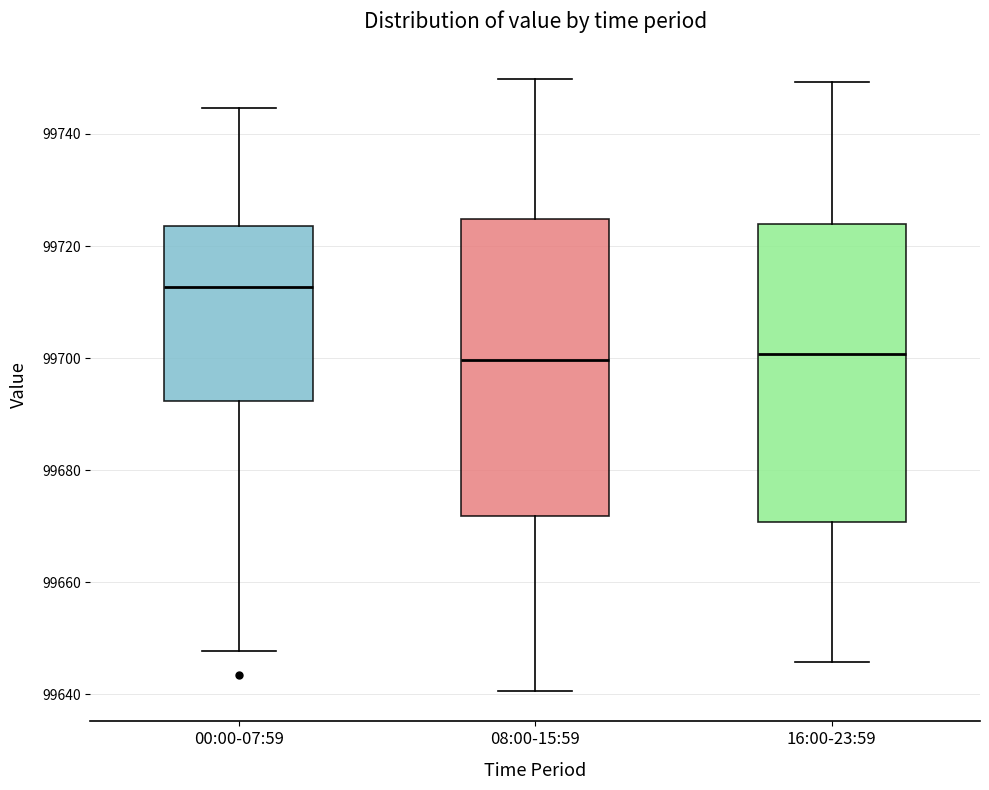

Where does the lower whisker of the box for 16:00-23:59 end on the y-axis? The values are not printed on the chart, so give them approximately, as read against the axis.

99646